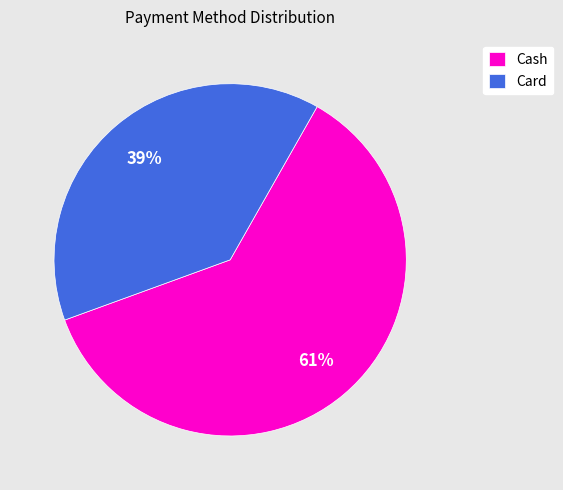

Which has a higher value, Card or Cash?

Cash